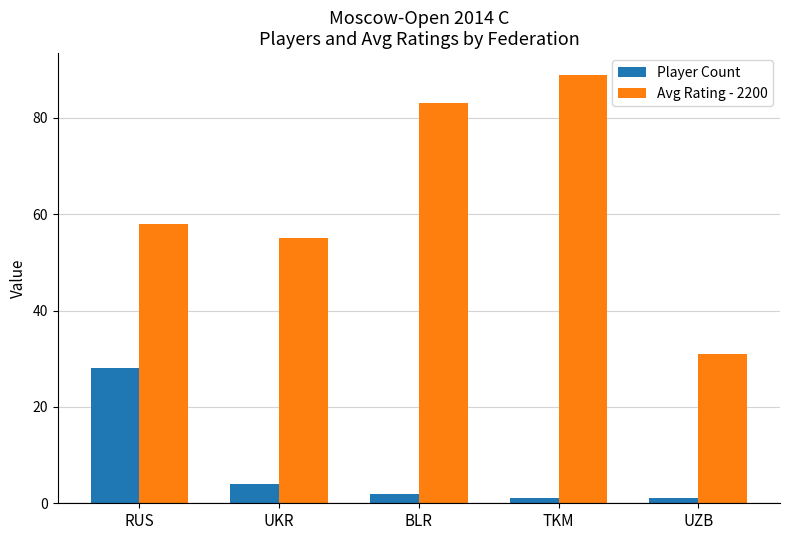

List the series in order of their overall mean, lowest first.

Player Count, Avg Rating - 2200